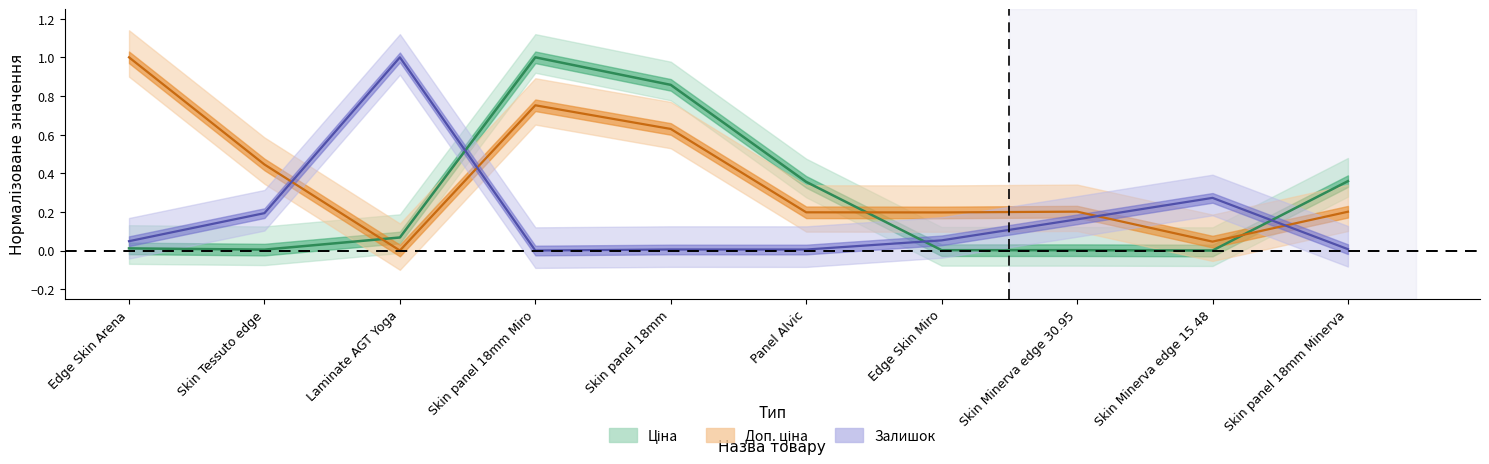

Is this an area chart (filled region under the line)?

No